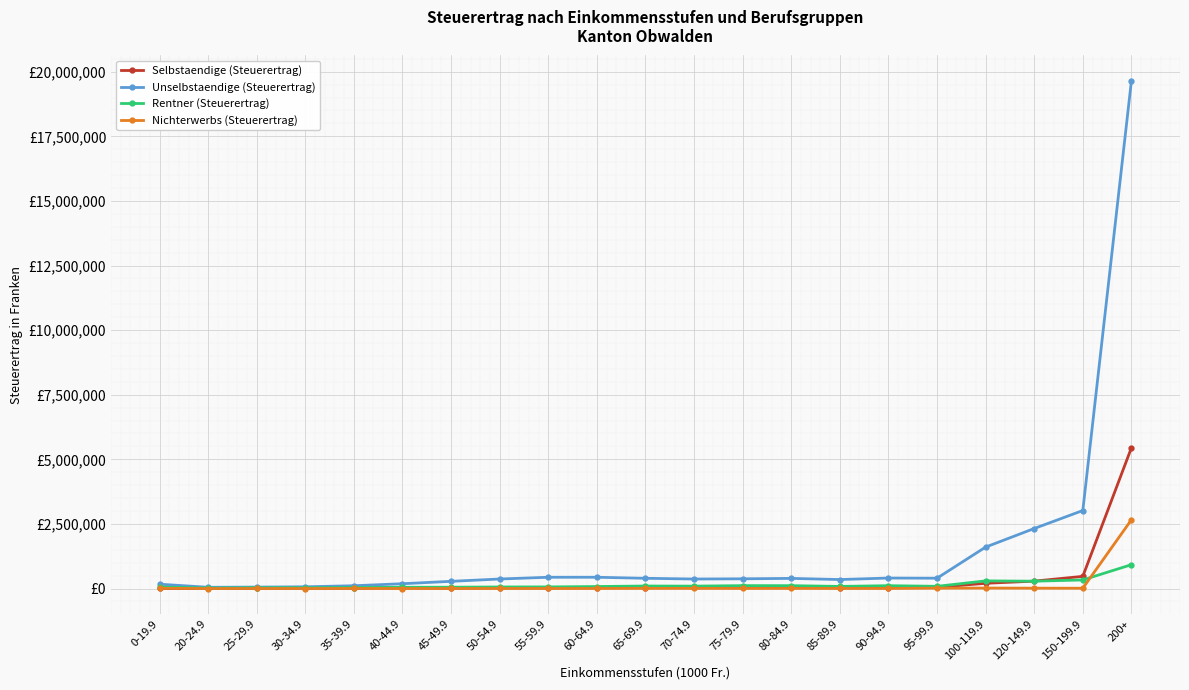

After their last crossing, which series has the higher values: Nichterwerbs (Steuerertrag) or Rentner (Steuerertrag)?

Nichterwerbs (Steuerertrag)